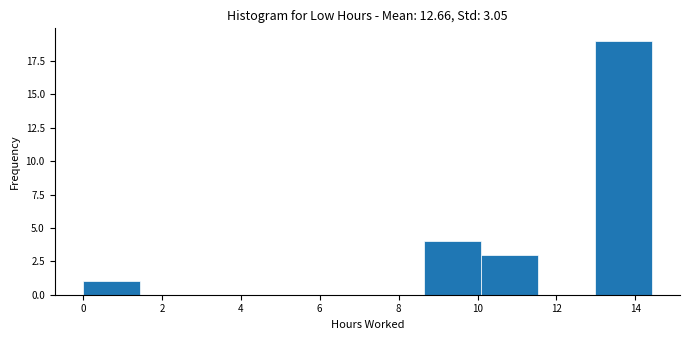

Which range on the x-axis has the tallest bar?

13.0 to 14.4